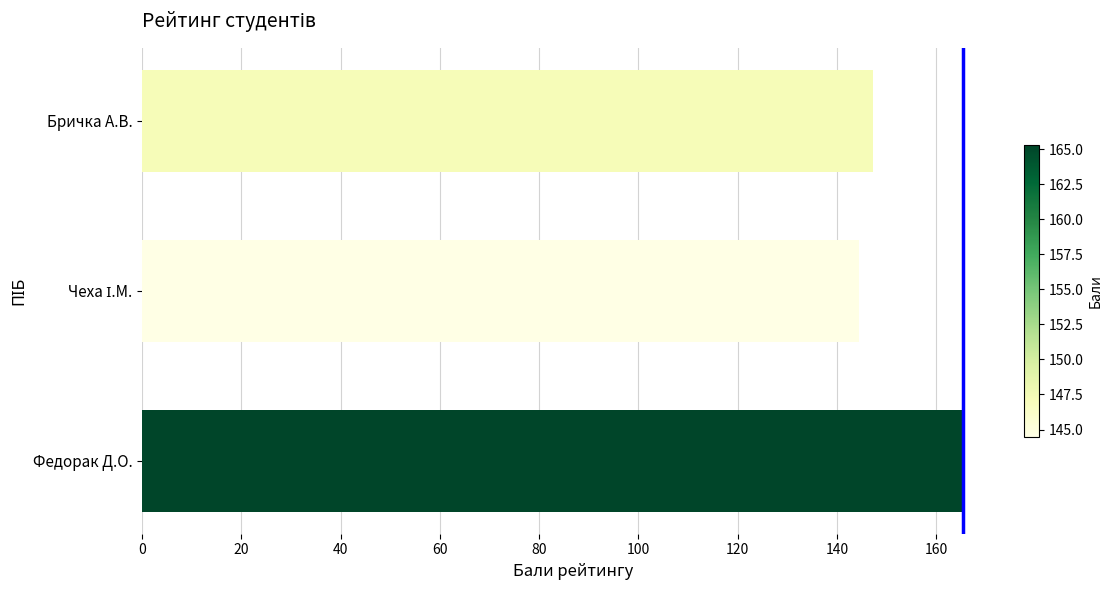

What is the maximum value shown in the chart?

165.3